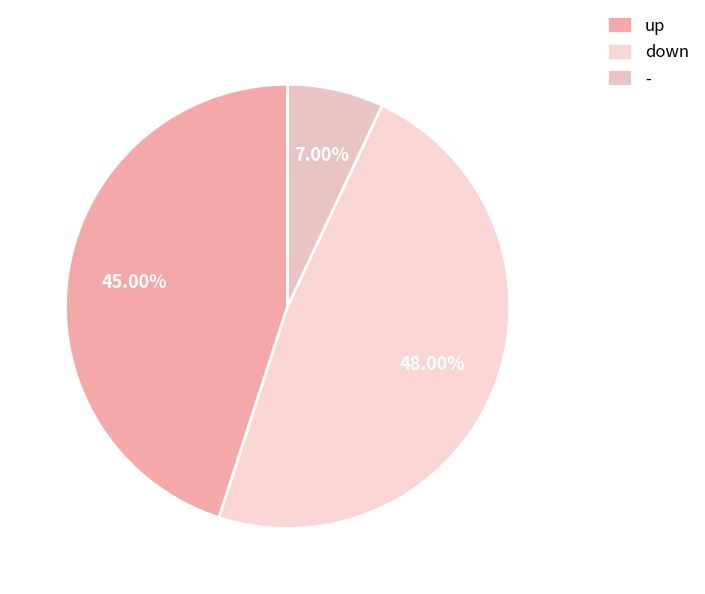

Is there a majority slice in this chart?

No